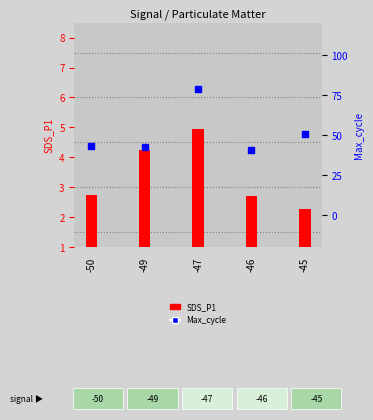

Which series reaches the minimum Y coordinate?

SDS_P1